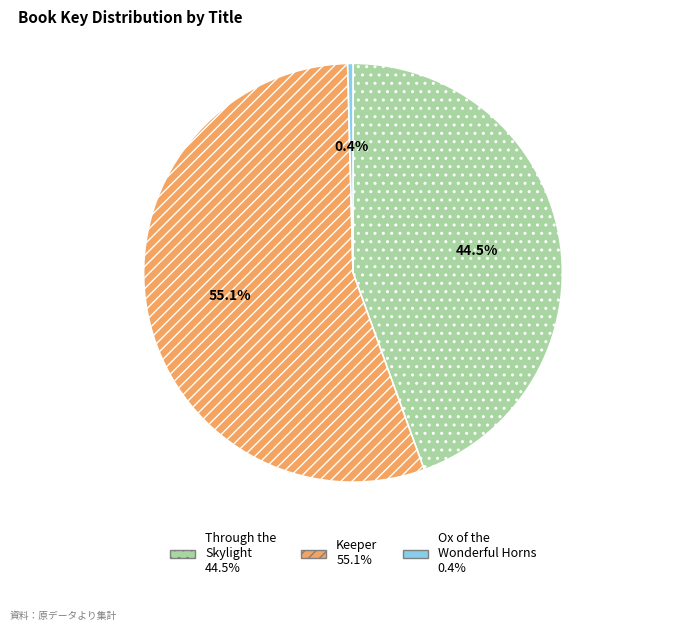

Does any single category account for the majority?

Yes